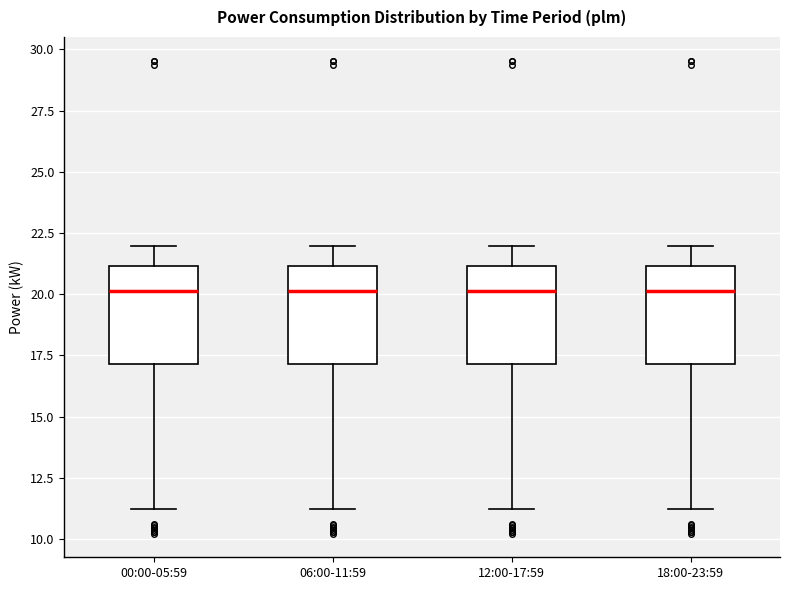

Reading left to right, read every box against the y-axis: the position of its median line, the range the box covers, and the ends of its whiskers. The values are not printed on the chart, so give them approximately, as read against the axis.

00:00-05:59: median 20, box 17 to 21, whiskers 11 to 22
06:00-11:59: median 20, box 17 to 21, whiskers 11 to 22
12:00-17:59: median 20, box 17 to 21, whiskers 11 to 22
18:00-23:59: median 20, box 17 to 21, whiskers 11 to 22